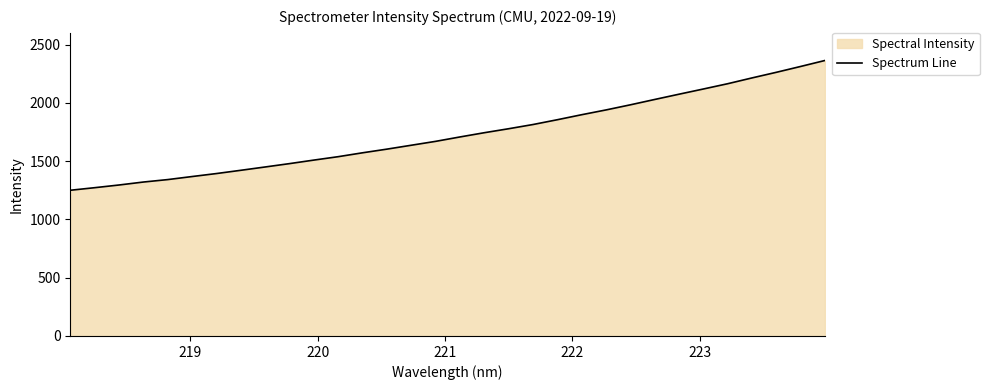

What is the difference between the maximum and minimum values?

1113.1